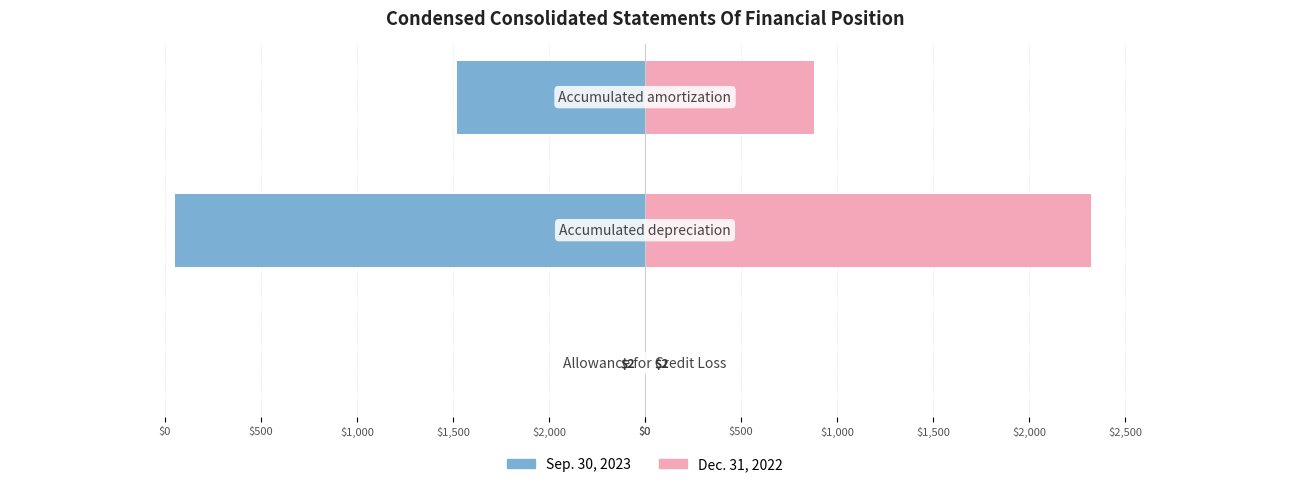

Between $0 and $1,500, which series saw the biggest shift?

Sep. 30, 2023